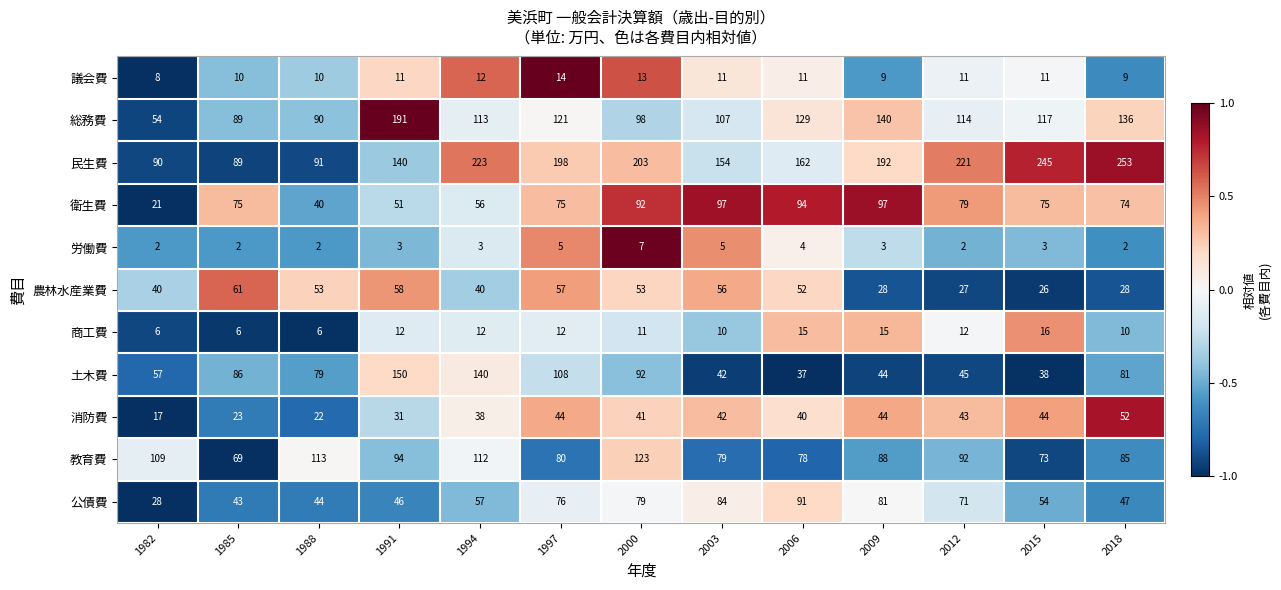

Count the 労働費 values in the range 2 to 4.

10